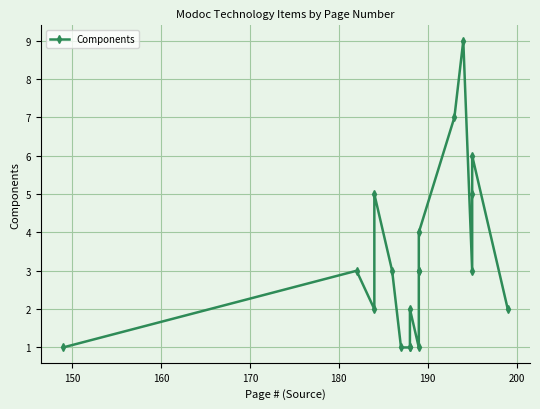

How many lines are shown in the chart?

1